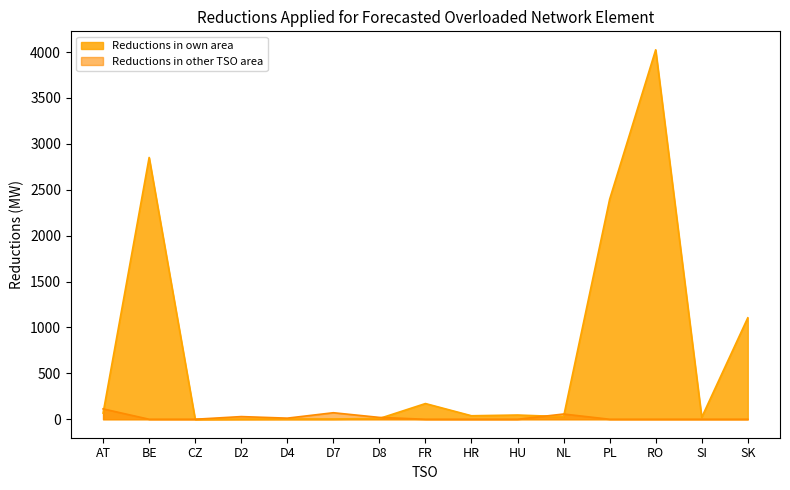

What is the difference between the maximum and minimum values in the Reductions in own area series?

4025